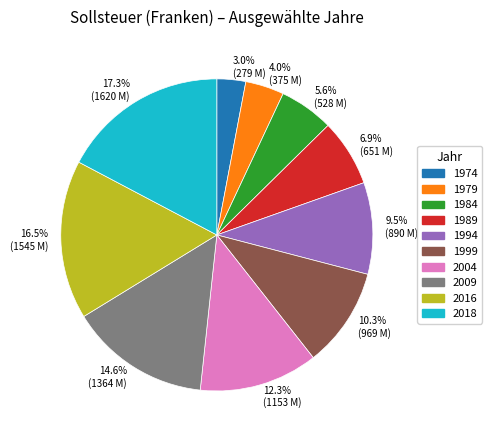

Which category has the smallest portion of the pie?

3.0% (279 M)